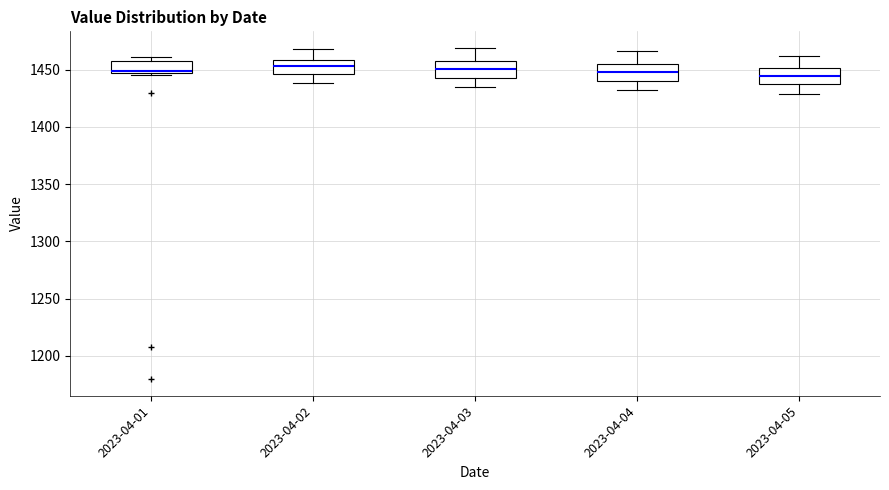

Reading left to right, transcribe this box plot: for each box, give where its median line is, the range the box spans, and where its two whiskers end, as read against the y-axis. The values are not printed on the chart, so give them approximately, as read against the axis.

2023-04-01: median 1450, box 1445 to 1460, whiskers 1445 to 1460 (just above the box's upper edge)
2023-04-02: median 1455, box 1445 to 1460, whiskers 1440 to 1470
2023-04-03: median 1450, box 1445 to 1455, whiskers 1435 to 1470
2023-04-04: median 1450, box 1440 to 1455, whiskers 1430 to 1465
2023-04-05: median 1445, box 1435 to 1450, whiskers 1430 to 1460